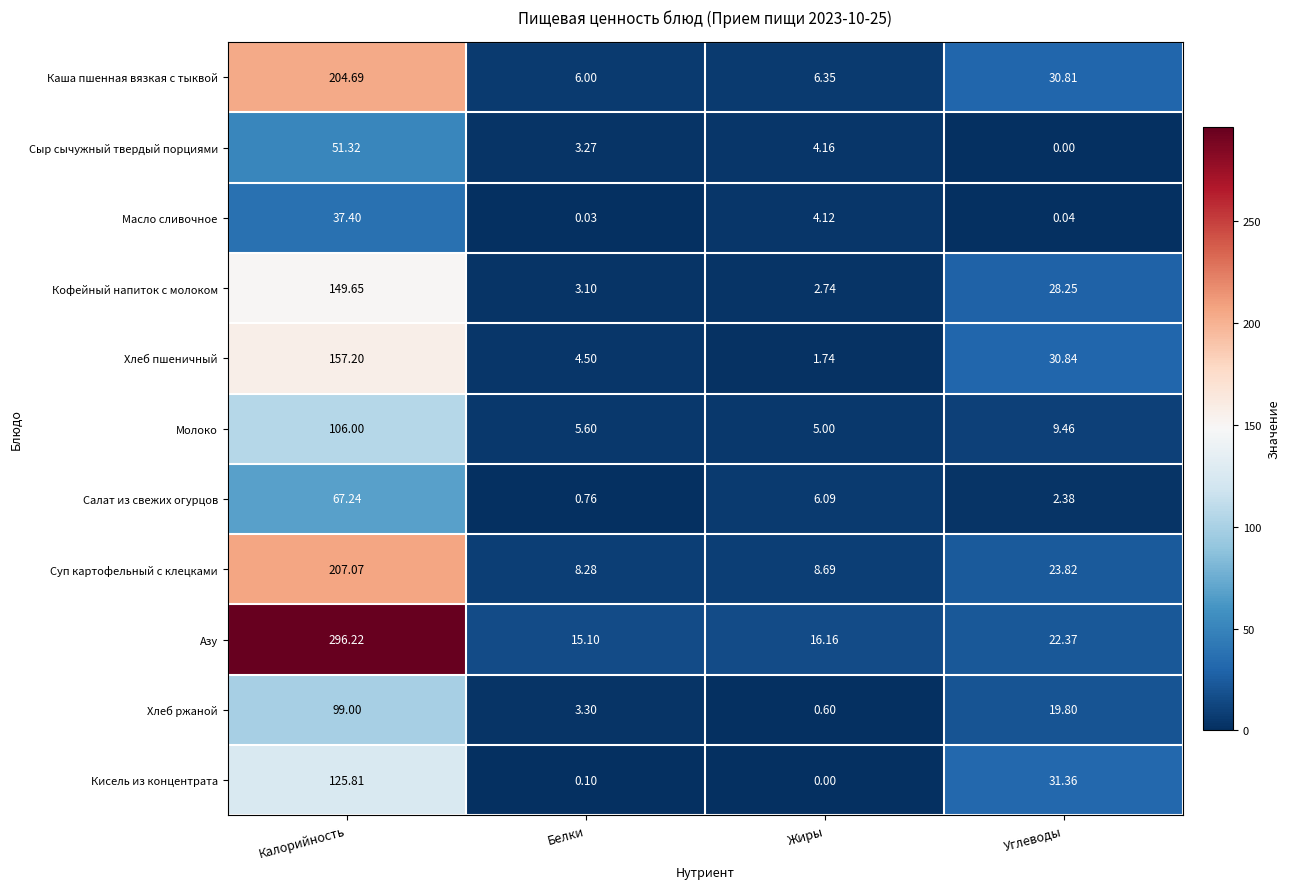

Which series changed the most between Калорийность and Углеводы?

Азу